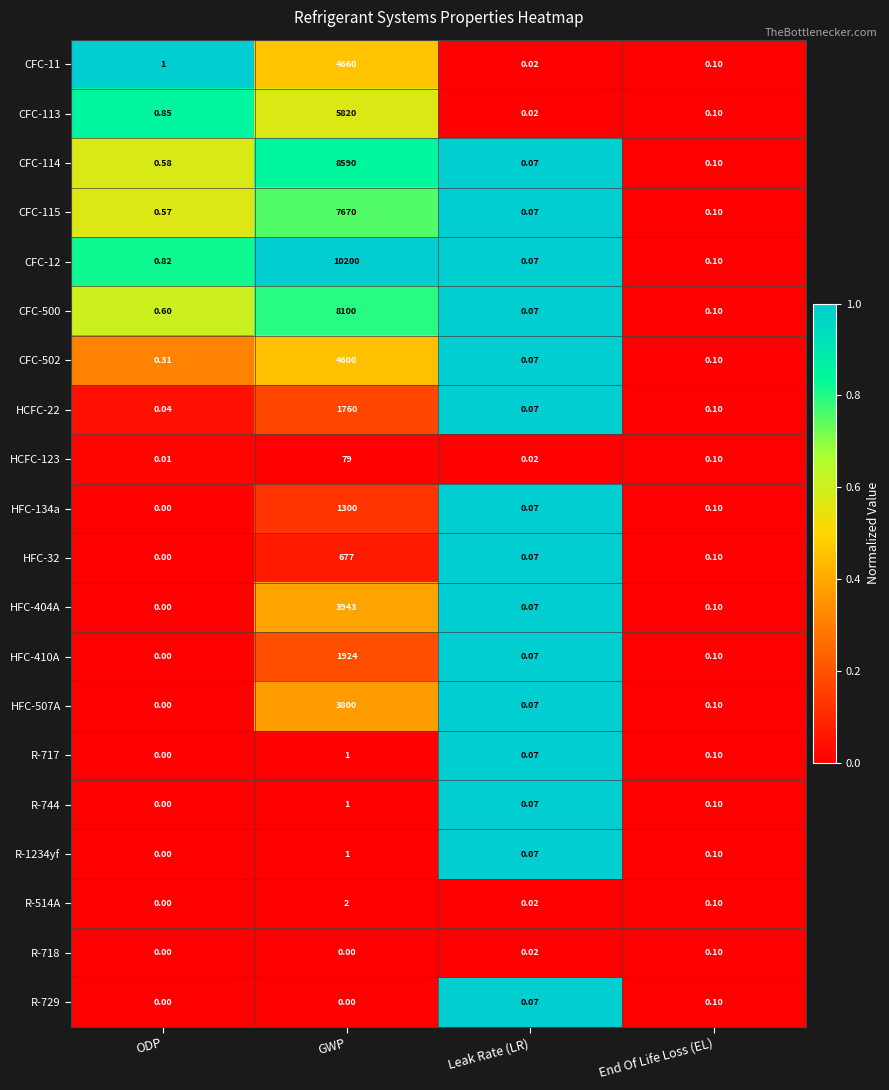

At which label does R-1234yf reach its minimum?

ODP